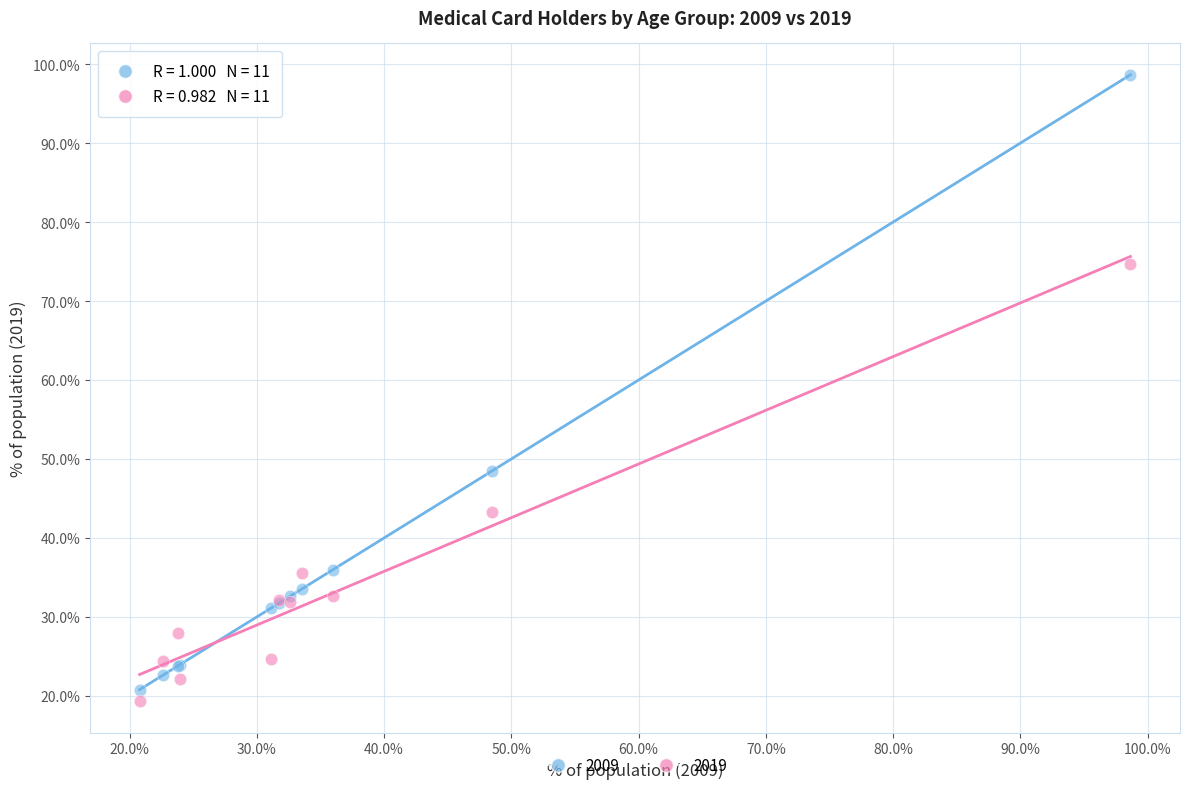

What are all the series names shown in the legend?

2009, 2019